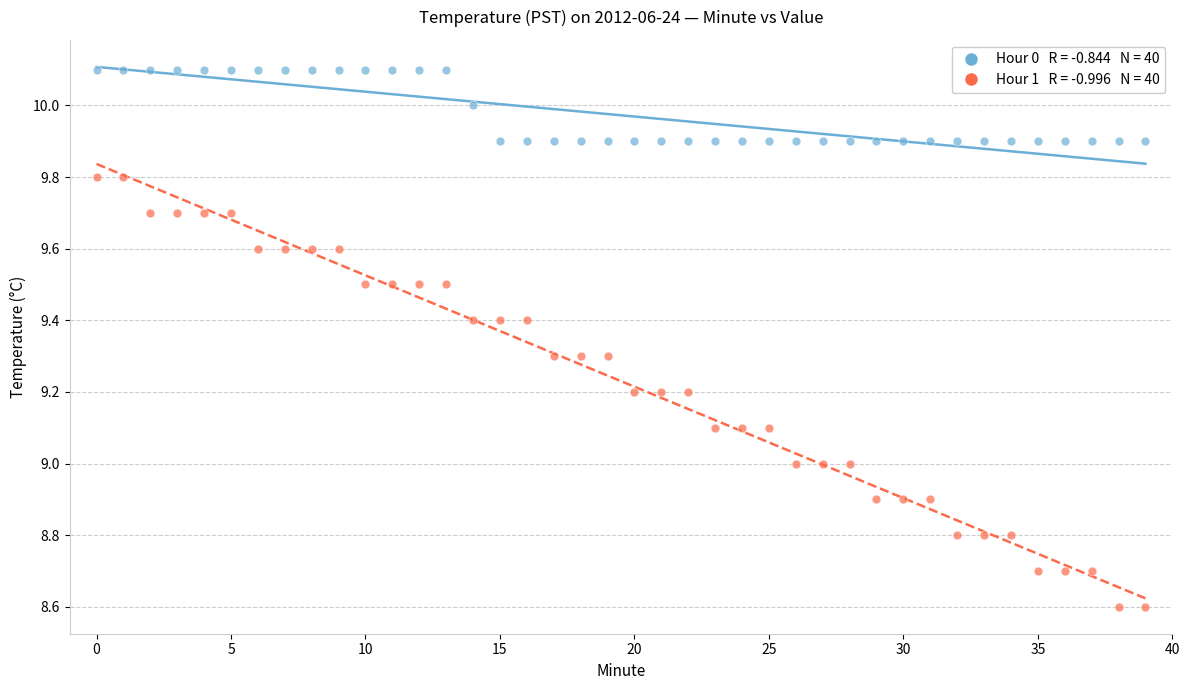

Across all data points, what is the range of Y values (max minus min)?

1.5